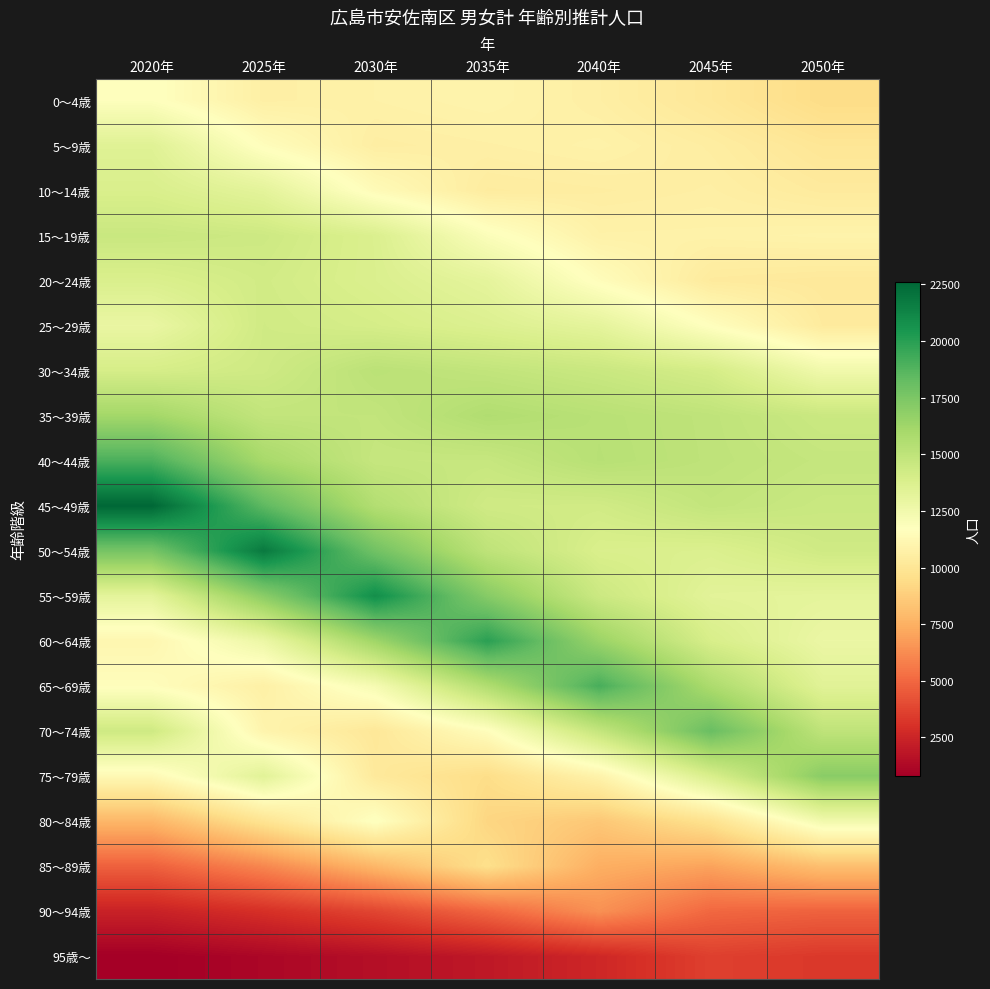

At 2045年, list the series in order from smallest to largest.

95歳～, 90～94歳, 85～89歳, 80～84歳, 0～4歳, 20～24歳, 5～9歳, 10～14歳, 15～19歳, 25～29歳, 55～59歳, 50～54歳, 75～79歳, 60～64歳, 30～34歳, 45～49歳, 35～39歳, 40～44歳, 65～69歳, 70～74歳